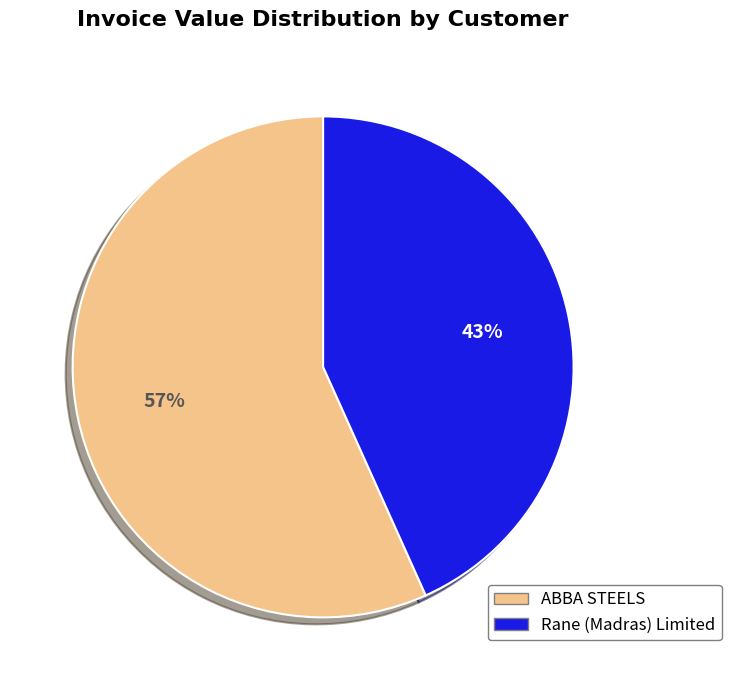

Is the sum of ABBA STEELS and Rane (Madras) Limited greater than half?

Yes